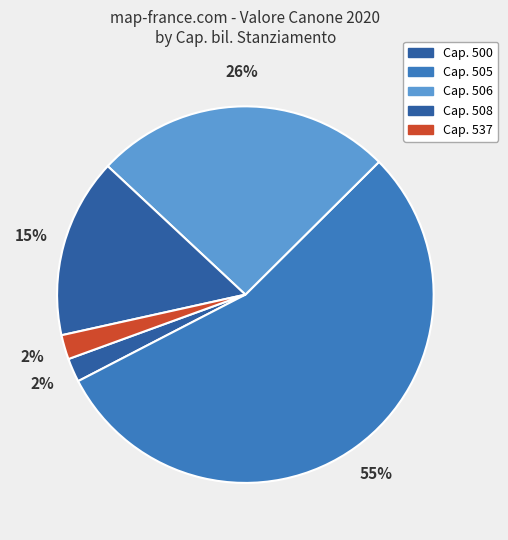

How many slices are in this pie chart?

5